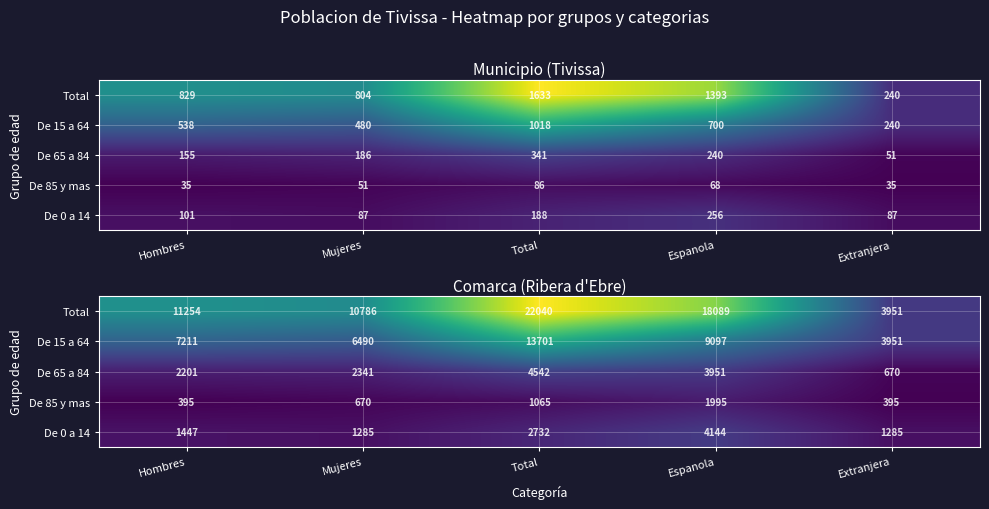

What is the total value across all series at Espanola?

37276